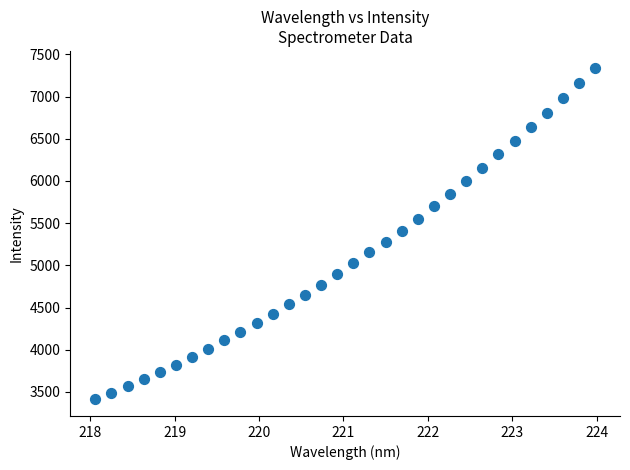

What is the range of X values (max minus min)?

5.9